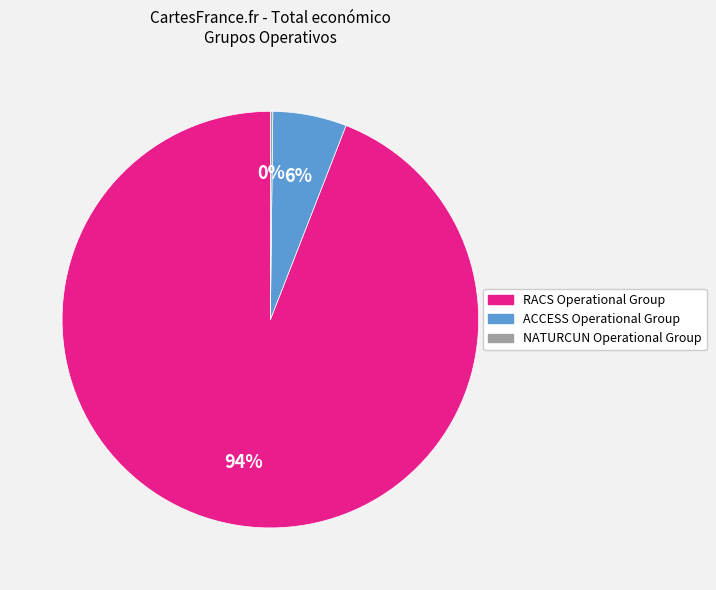

Is it true that RACS Operational Group is 80% of the pie?

False